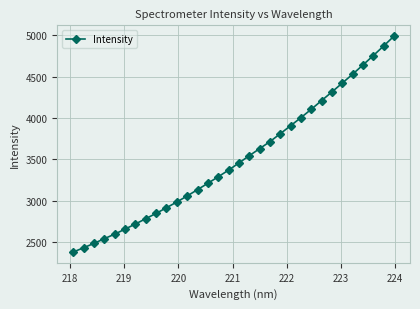

What is the sum of all values?

112295.6